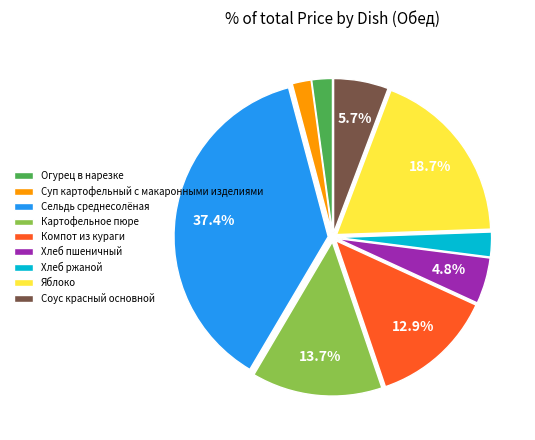

How much of the chart is everything except Компот из кураги?

87.1%